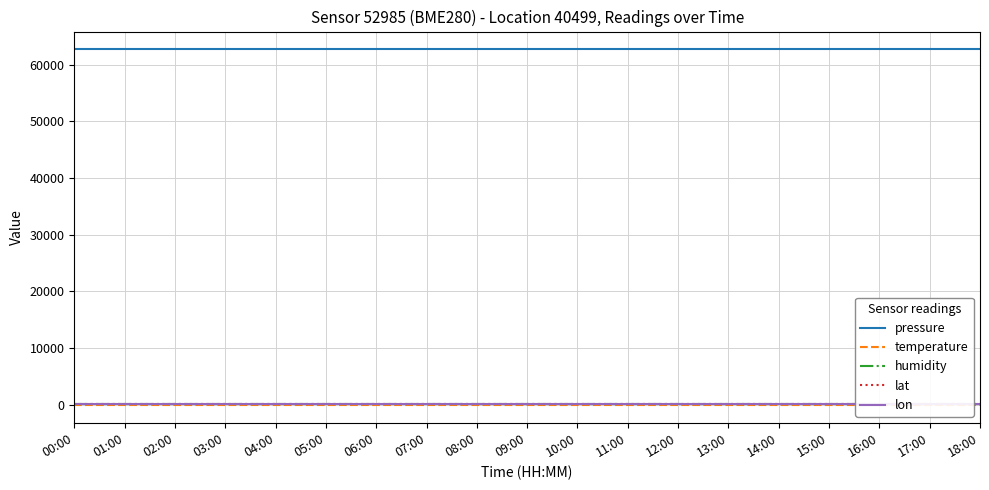

What is the label of the 16th point from the left?

15:00